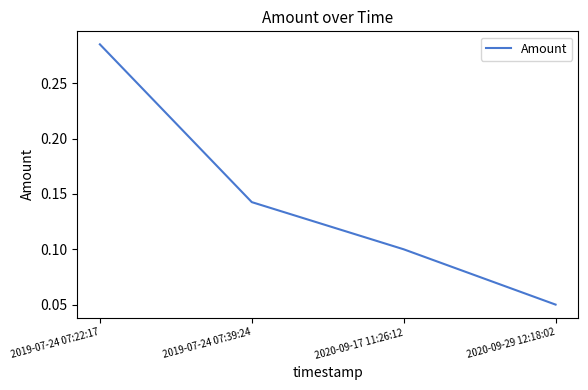

Count the number of categories in the chart.

4